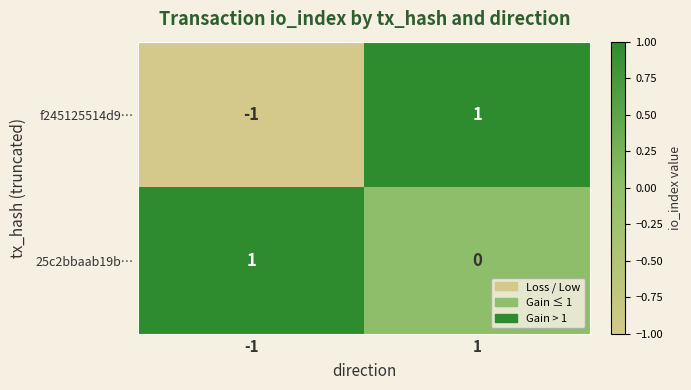

Rank the series at 1 from highest to lowest value.

f245125514d9…, 25c2bbaab19b…